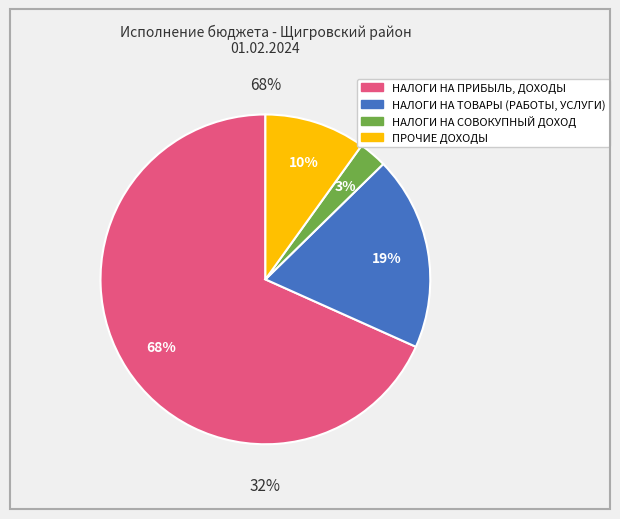

Do НАЛОГИ НА ТОВАРЫ (РАБОТЫ, УСЛУГИ) and ПРОЧИЕ ДОХОДЫ together represent more than half of the pie?

No